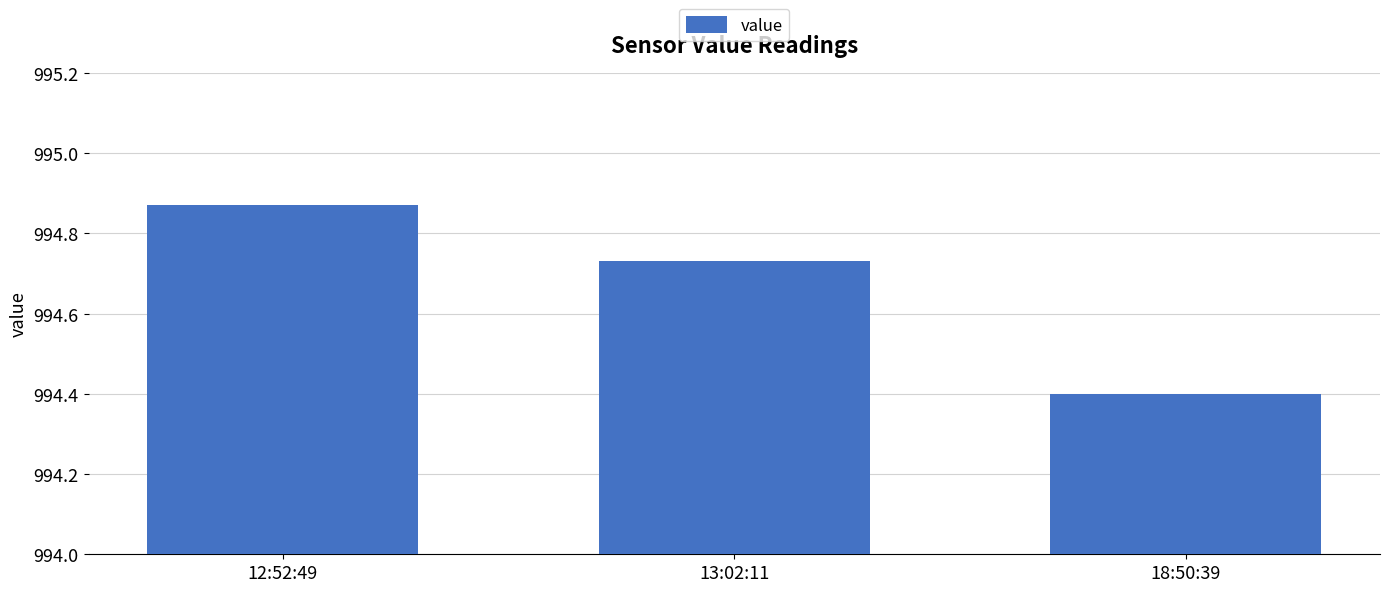

What is the label of the 2nd bar from the left?

13:02:11